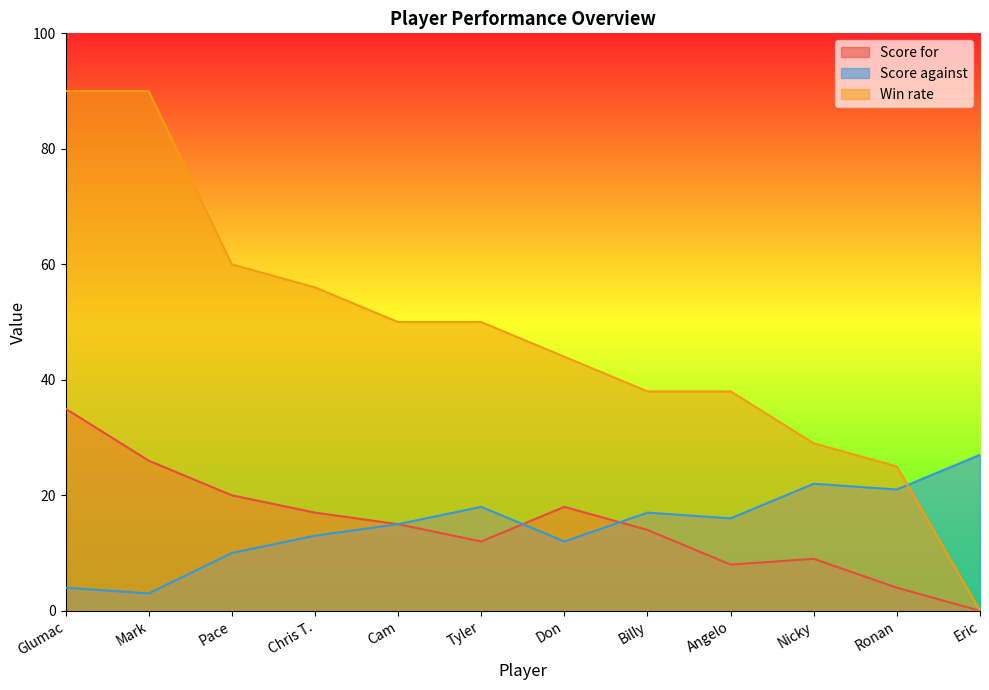

Where does the Win rate series first go above 50?

Glumac